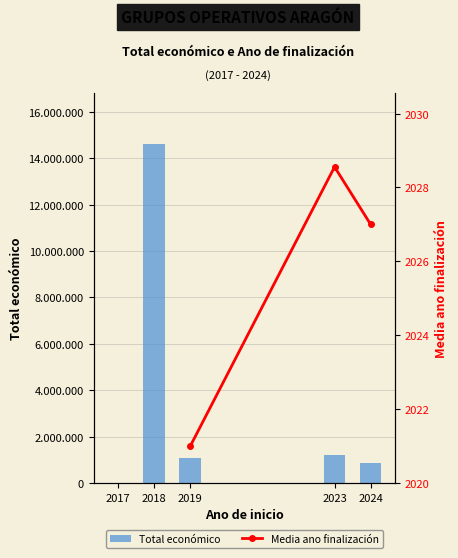

What is the difference between the second highest and minimum values?

1195824